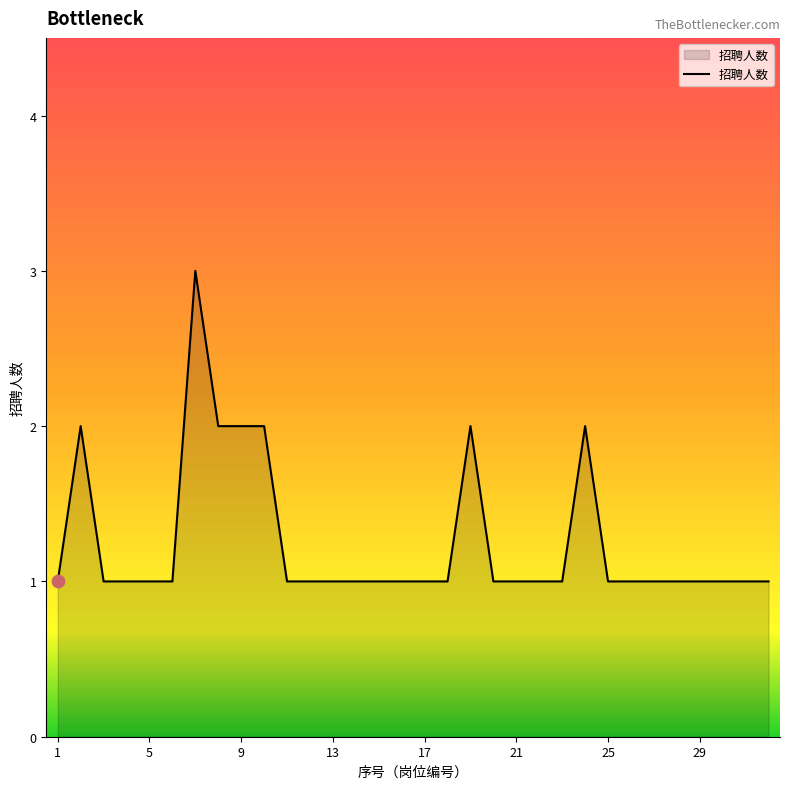

What is the greatest value displayed?

3